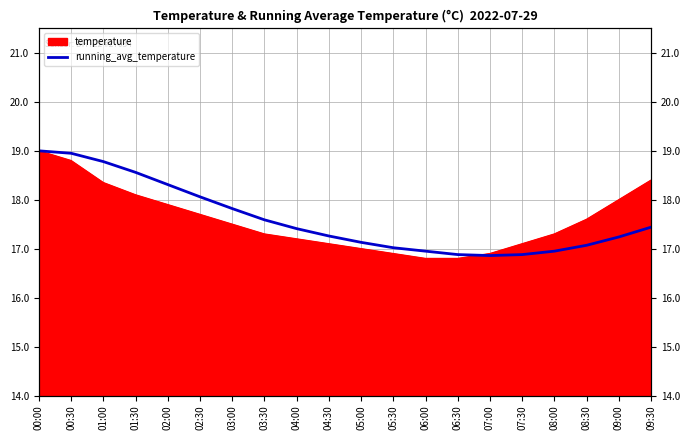

What is the greatest value displayed?

19.0